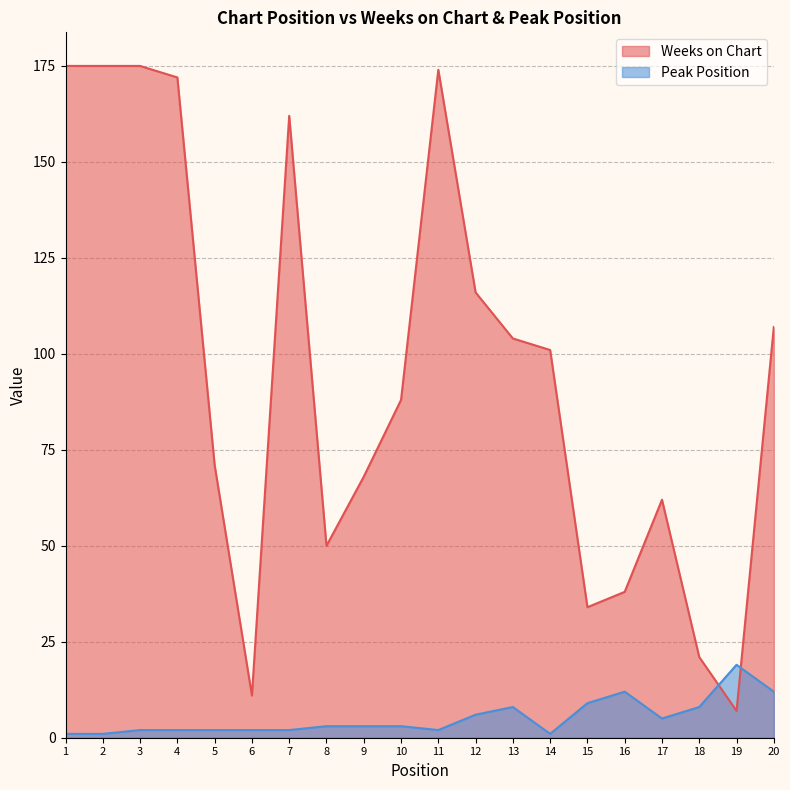

Where is the first local minimum for Weeks on Chart?

6